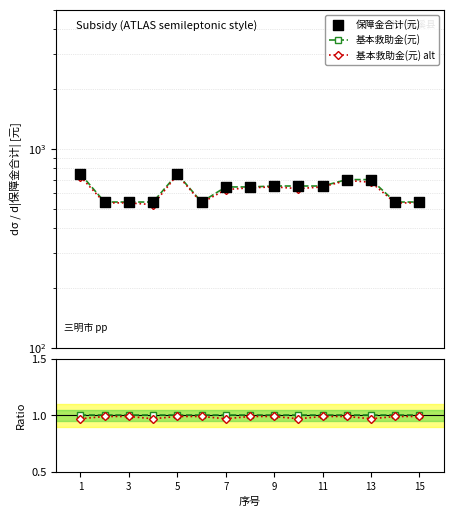

Which series has the largest total across all categories?

基本救助金(元)